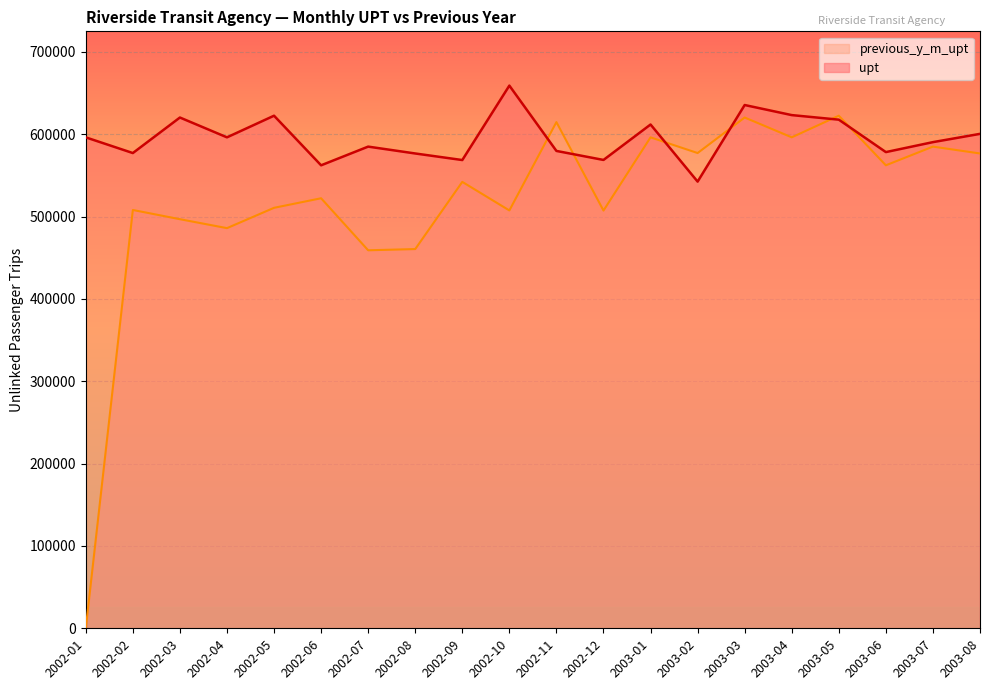

Reading left to right, transcribe all the data shown in this chart.

upt: 596221	577165	620315	596241	622513	562279	584976	576644	568672	659073	579730	568790	611823	542474	635490	623254	617705	578321	590420	600462
previous_y_m_upt: 0	508023	496834	485969	510650	522259	459074	460552	542144	507464	614744	507314	596221	577165	620315	596241	622513	562279	584976	576644